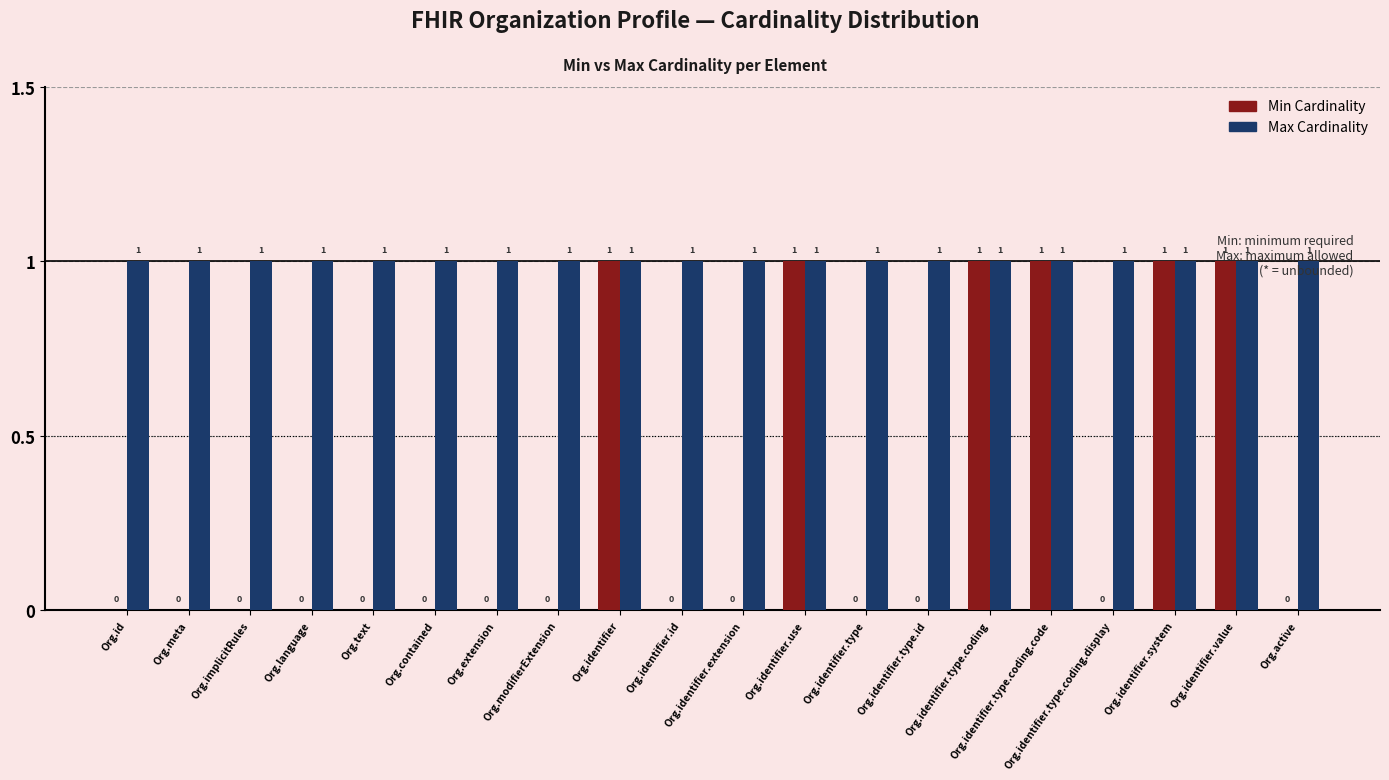

Which series has the largest total across all categories?

Max Cardinality